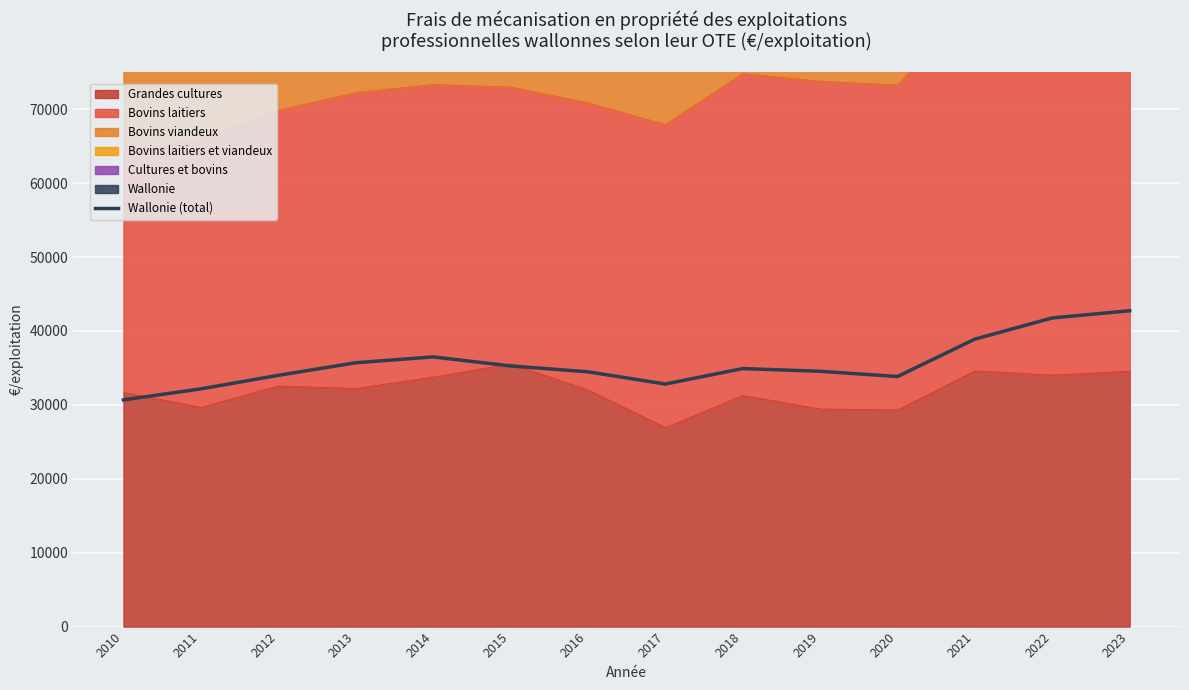

Reading left to right, transcribe all the data shown in this chart.

30676	32165	33999	35697	36490	35270	34475	32821	34909	34545	33834	38897	41760	42734